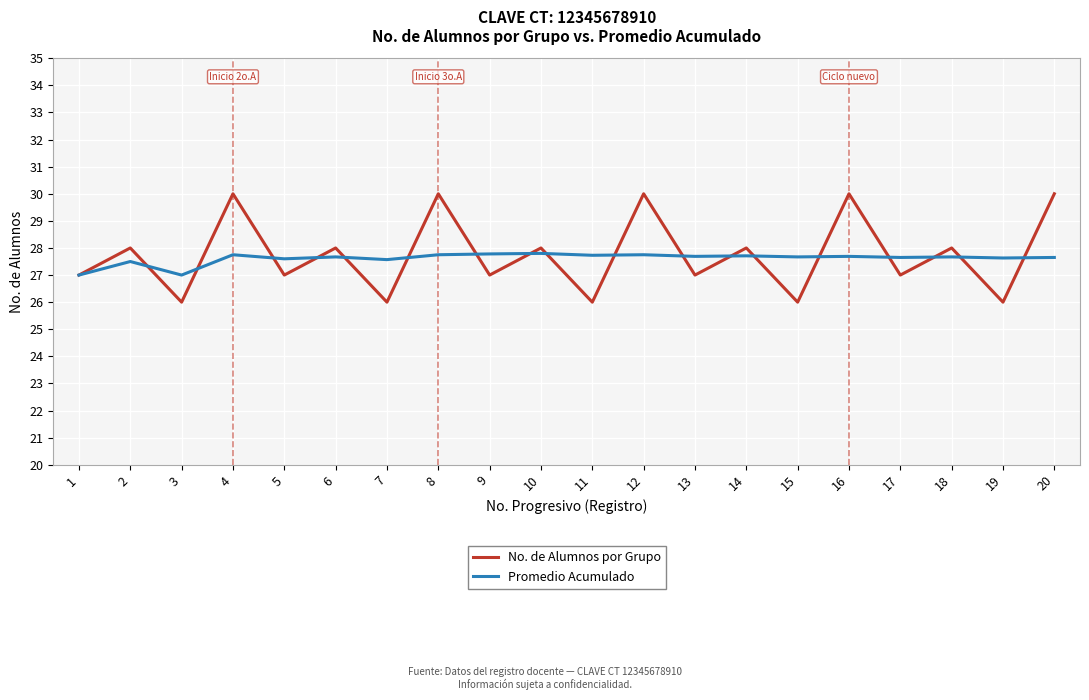

What is the total value across all series at 10?

55.8